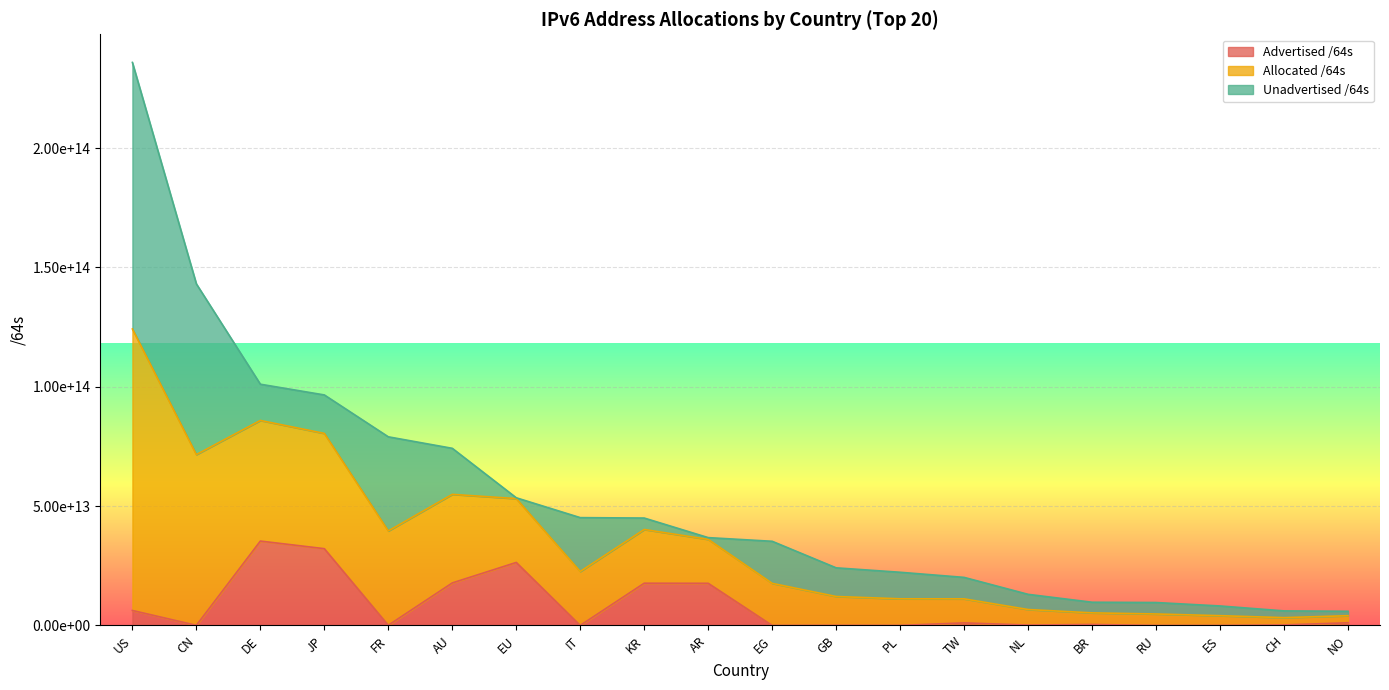

Which series has the largest total across all categories?

Allocated /64s